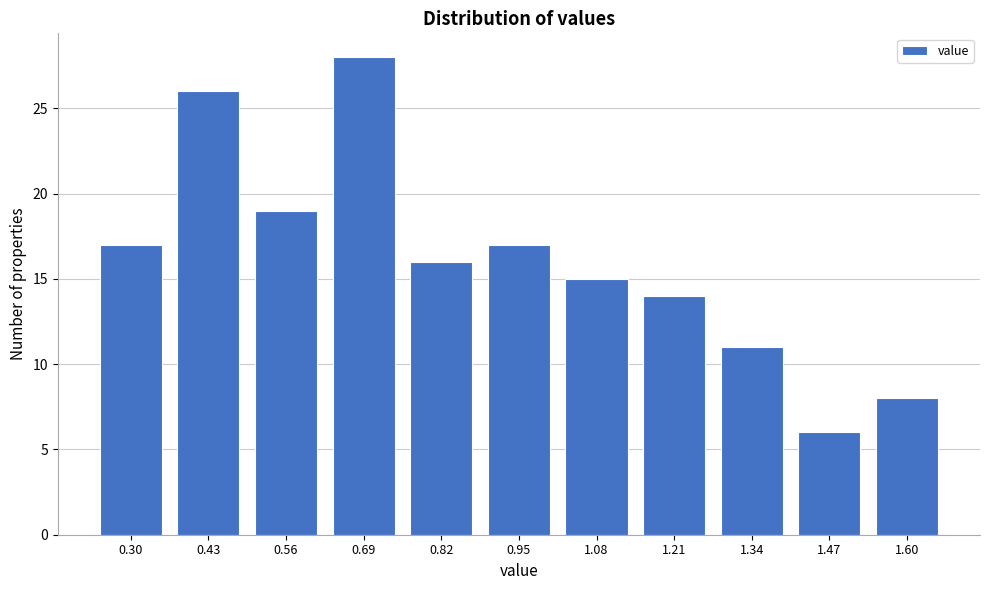

Reading right to left, transcribe all the data shown in this chart.

8	6	11	14	15	17	16	28	19	26	17